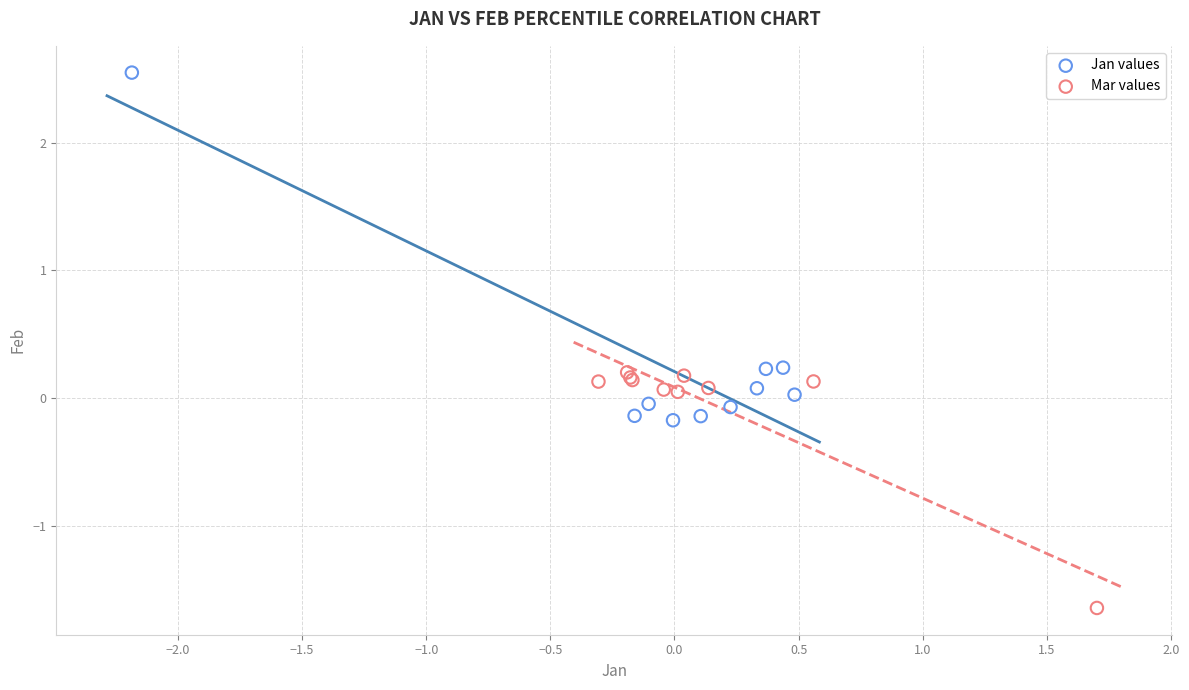

Which series has the widest spread of Y values?

Jan values